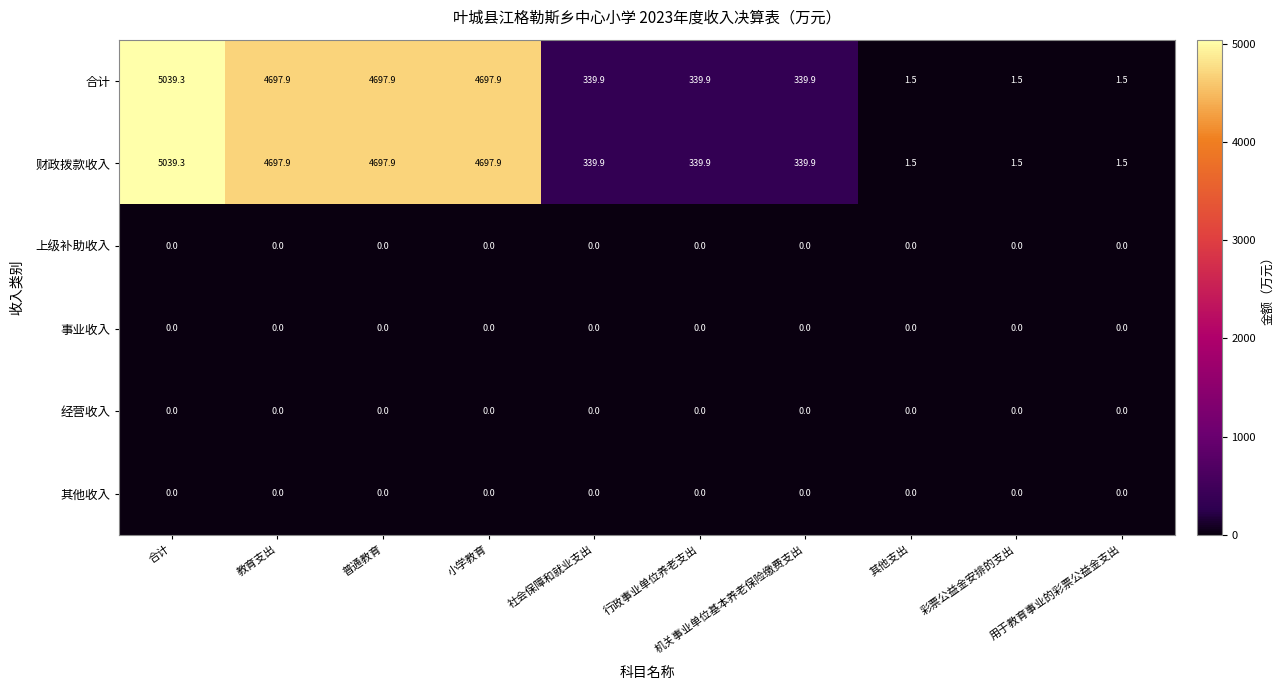

At which category is the sum across all series the highest?

合计